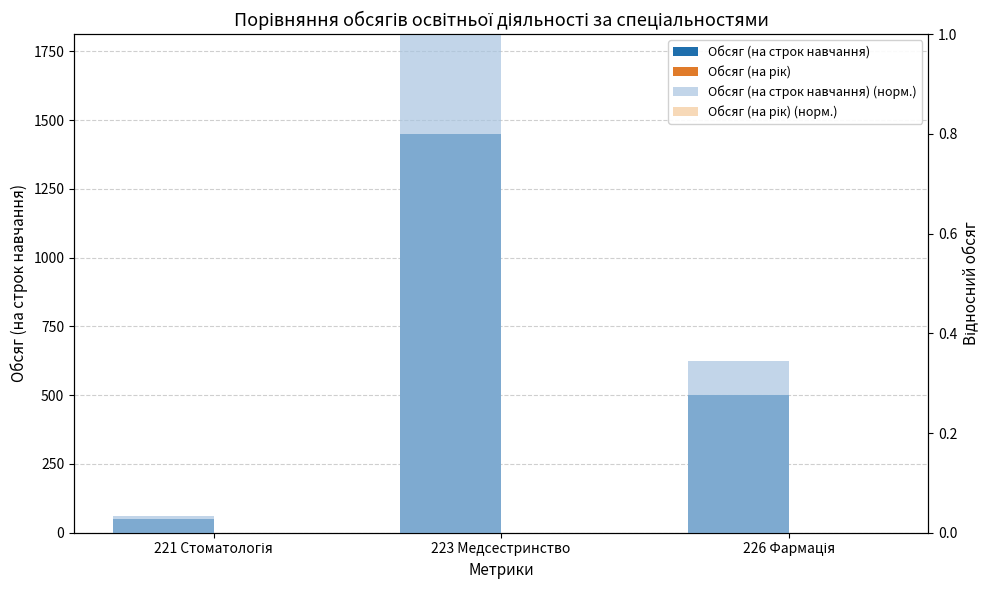

Which series has the widest spread of values?

Обсяг (на строк навчання)